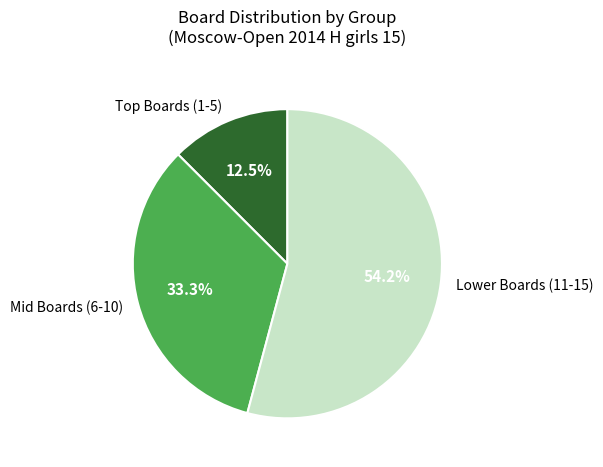

Which category has the smallest portion of the pie?

Top Boards (1-5)